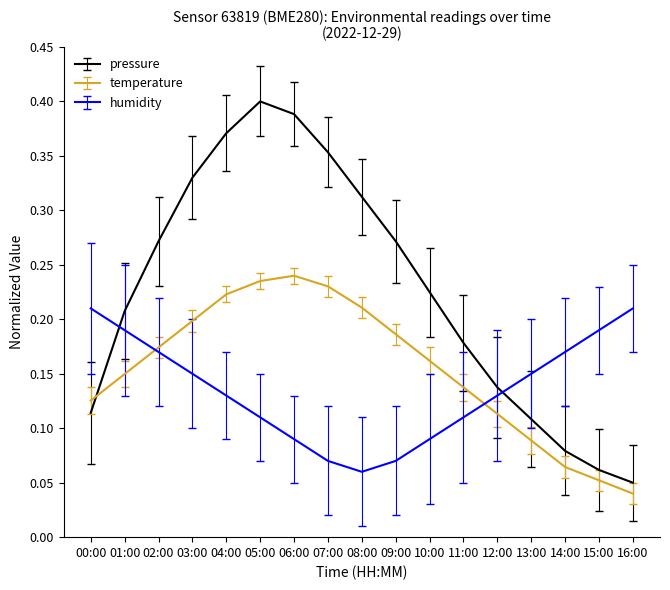

How many humidity values are between 0 and 1?

17